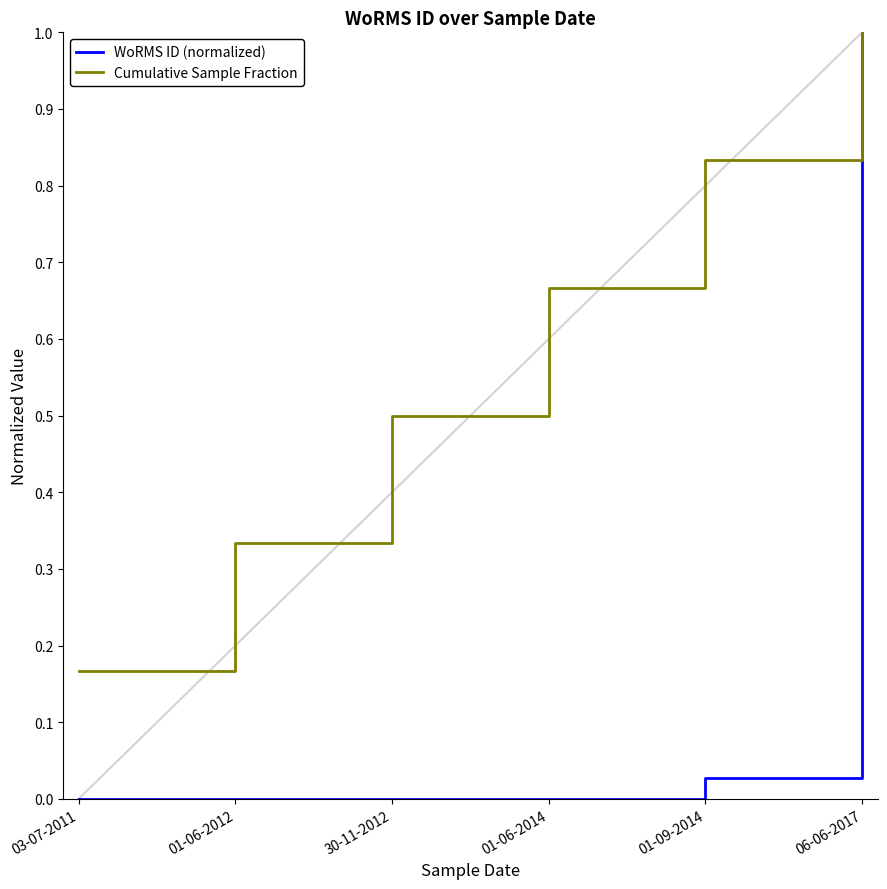

What is the spread (max minus min) of values at 30-11-2012?

0.5